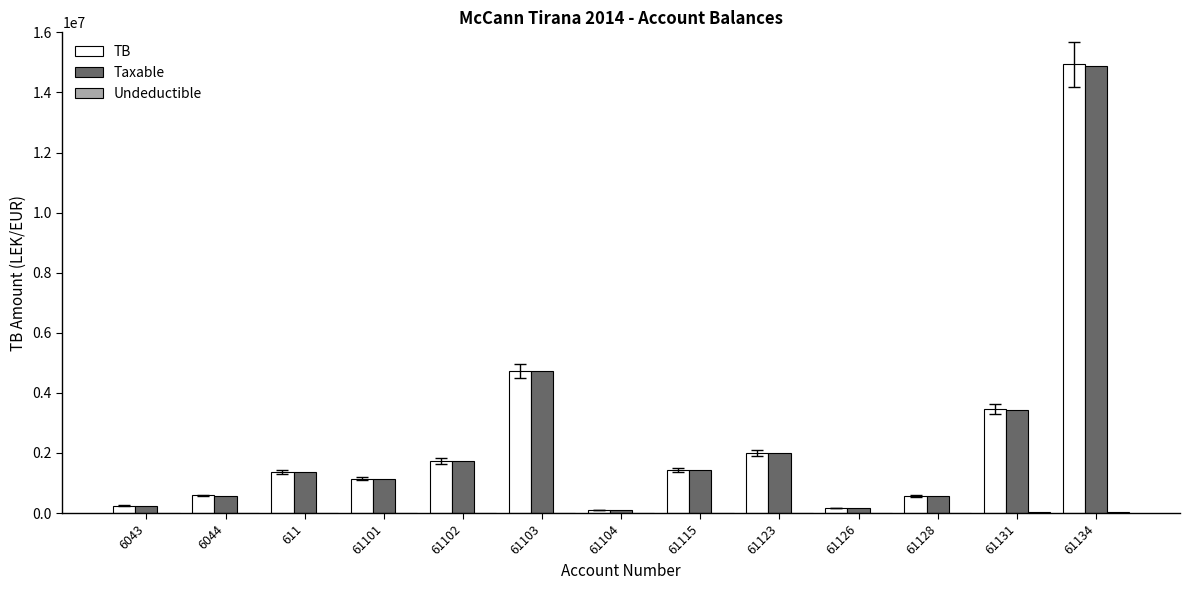

At which category is the sum across all series the highest?

61134